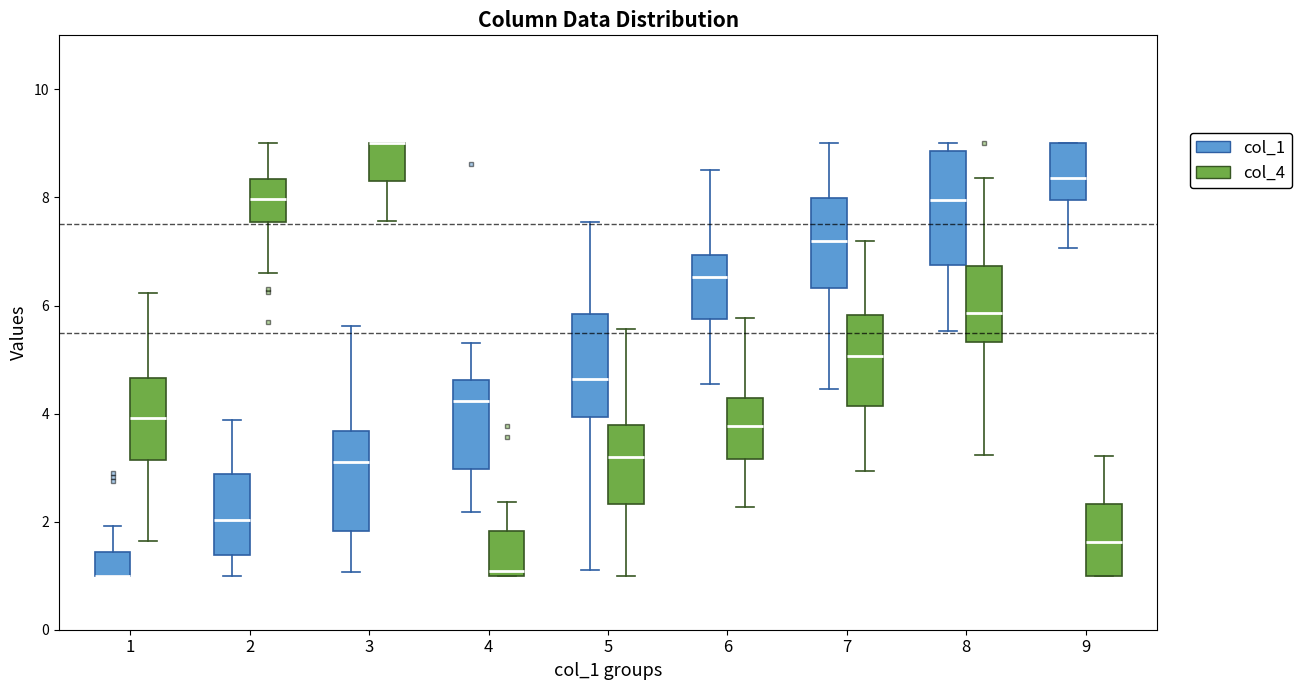

Where is the lower edge of the box for 1 (col_1) on the y-axis? The values are not printed on the chart, so give them approximately, as read against the axis.

1.0